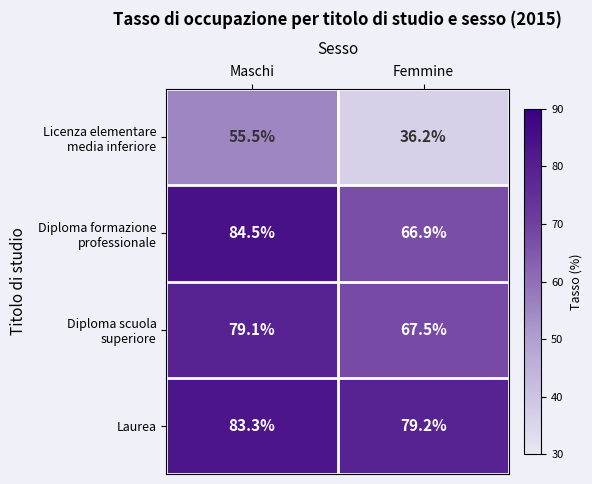

What is the total value across all series at Femmine?

249.8